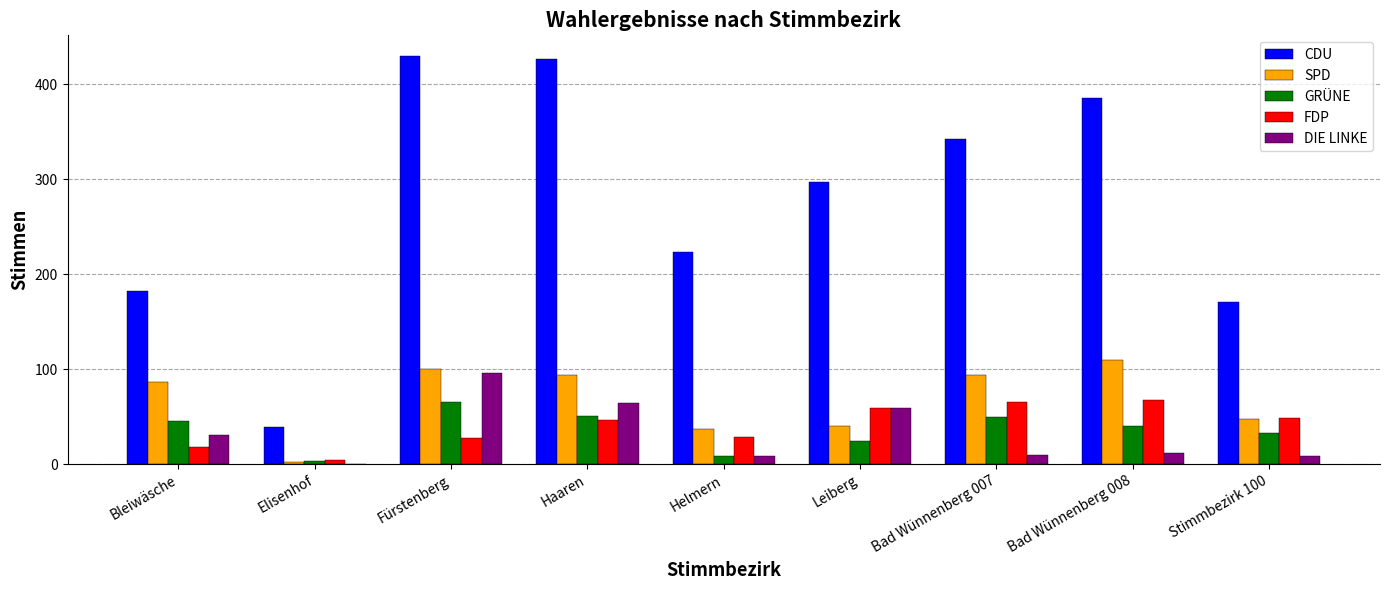

What is the maximum value shown in the chart?

430